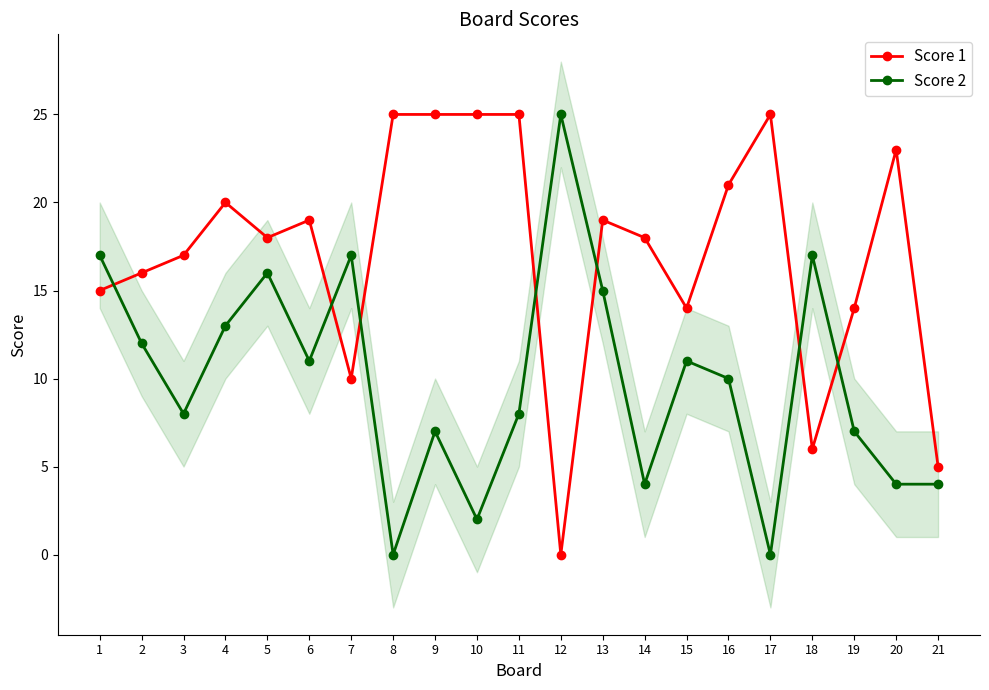

What are all the series names shown in the legend?

Score 1, Score 2